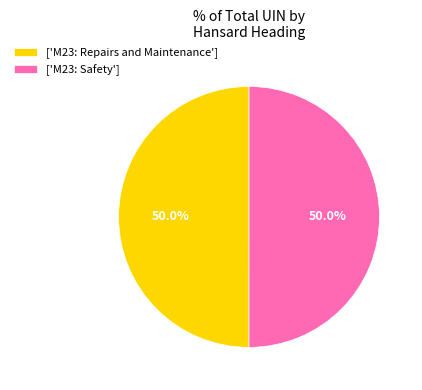

Combined, do ['M23: Safety'] and ['M23: Repairs and Maintenance'] account for over 50%?

Yes